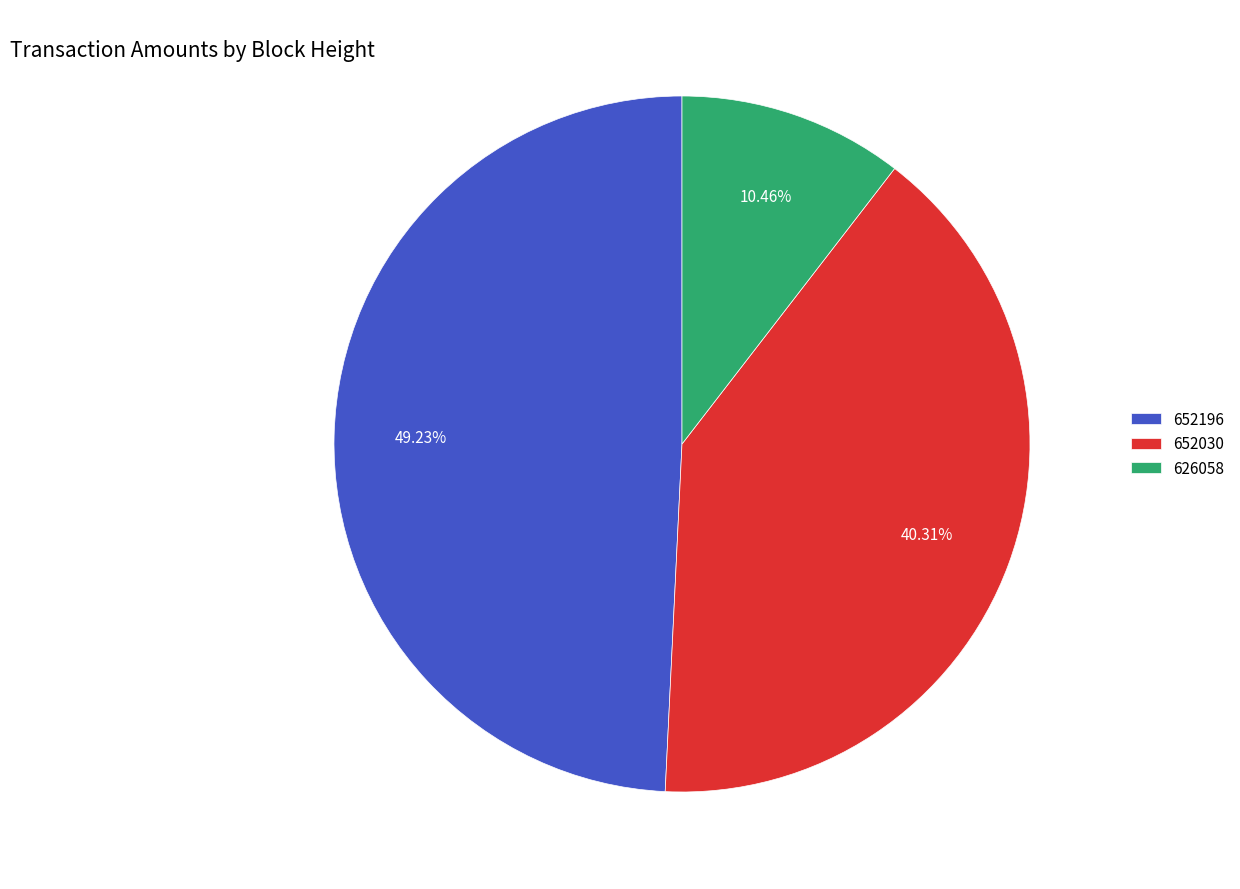

How many slices are in this pie chart?

3